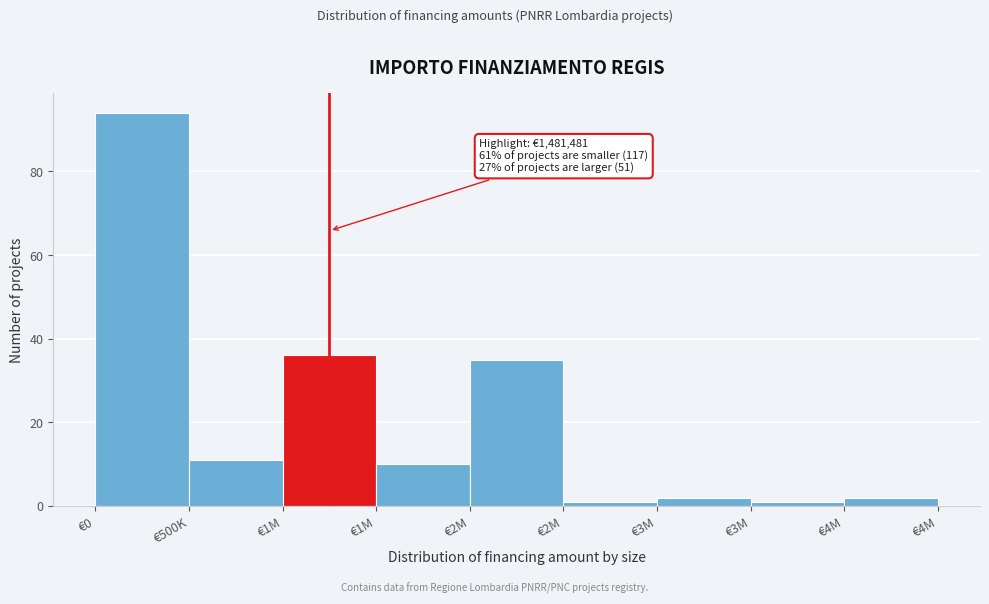

How many values are below 10?

4